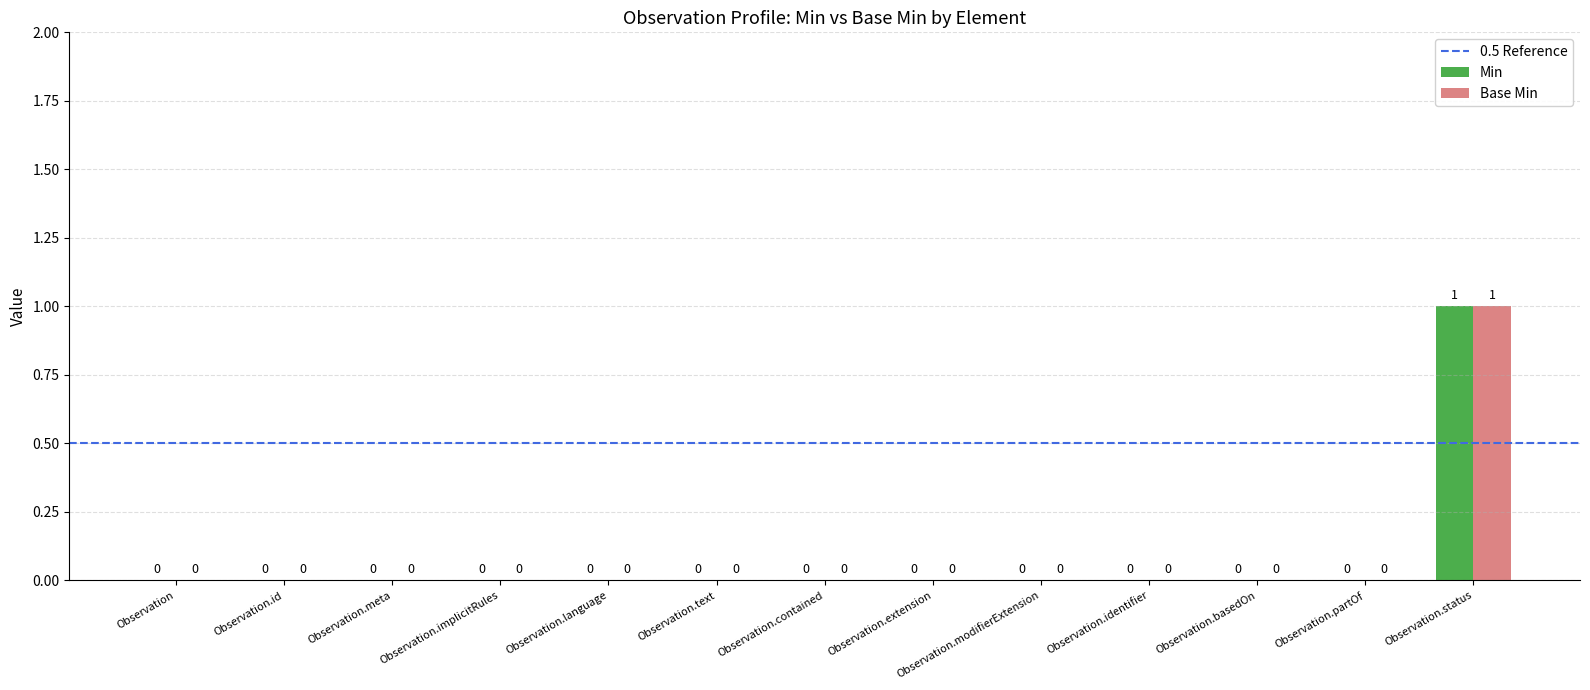

The value of Base Min at Observation.implicitRules is 0. True or false?

True